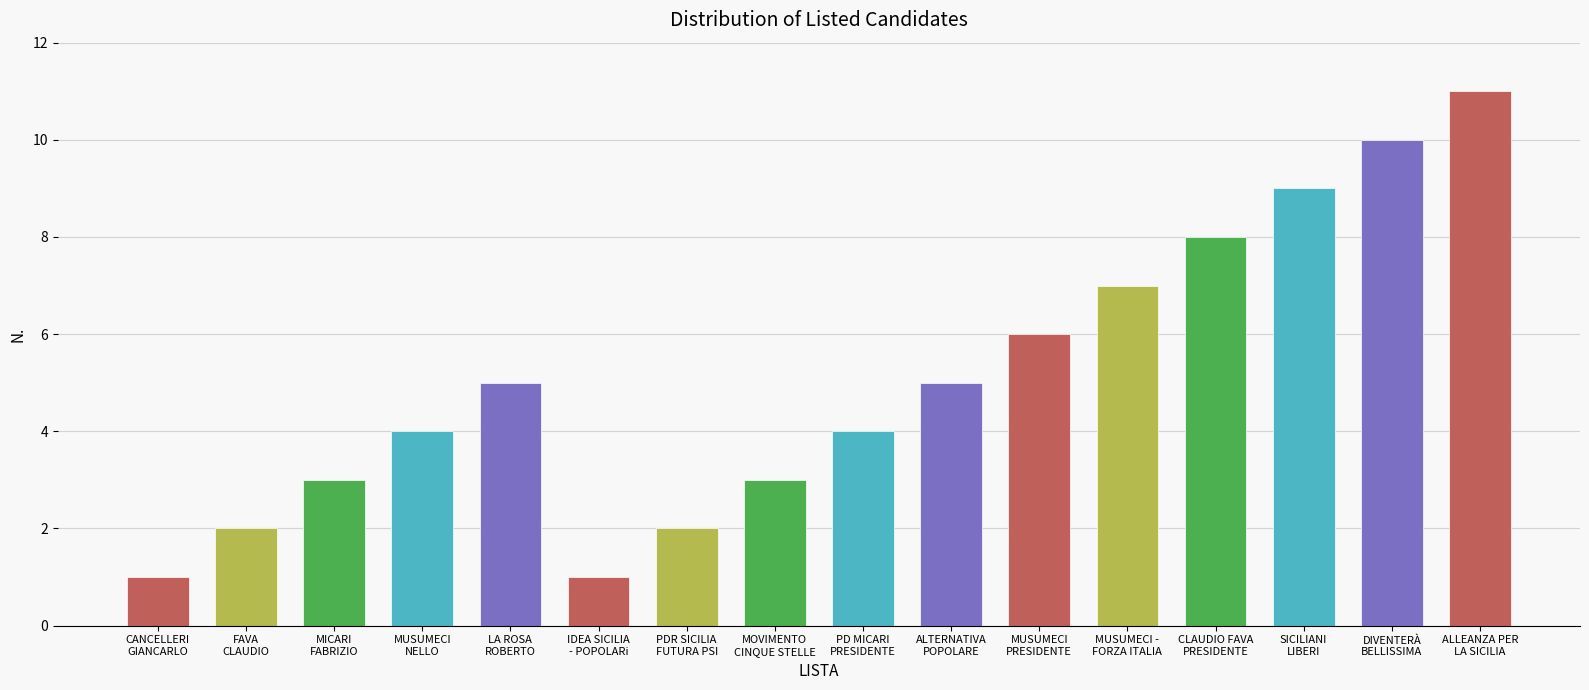

How many values exceed 5?

6